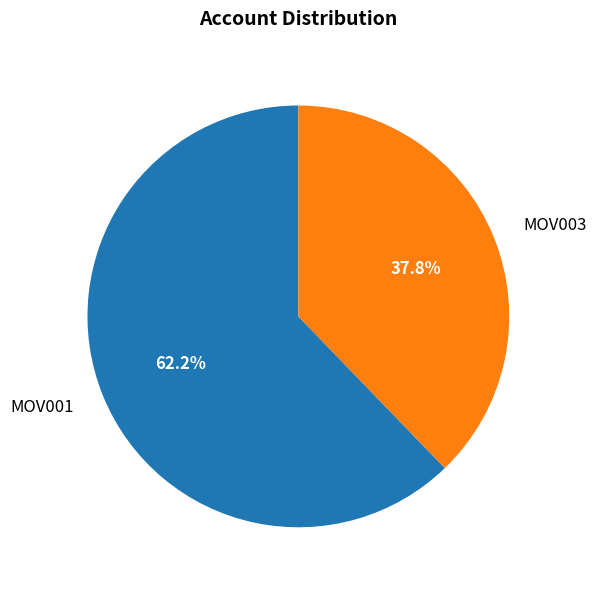

Is it true that MOV001 is 56% of the pie?

False